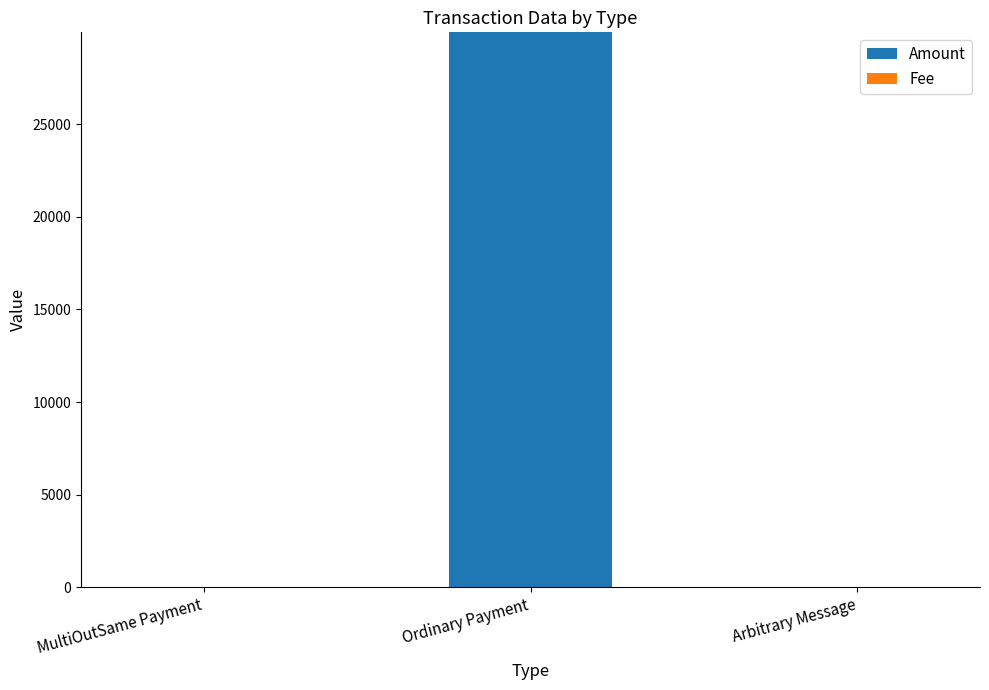

The value of Amount at Ordinary Payment is 48811.5. True or false?

False